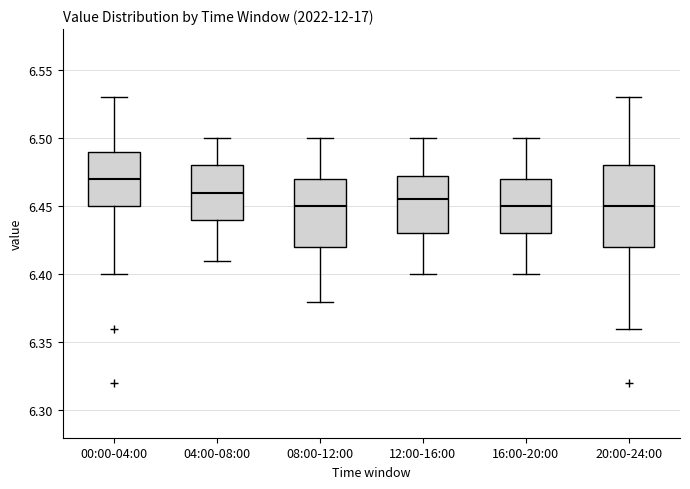

Reading left to right, transcribe this box plot: for each box, give where its median line is, the range the box spans, and where its two whiskers end, as read against the y-axis. The values are not printed on the chart, so give them approximately, as read against the axis.

00:00-04:00: median 6.470, box 6.450 to 6.490, whiskers 6.400 to 6.530
04:00-08:00: median 6.460, box 6.440 to 6.480, whiskers 6.410 to 6.500
08:00-12:00: median 6.450, box 6.420 to 6.470, whiskers 6.380 to 6.500
12:00-16:00: median 6.455, box 6.430 to 6.475, whiskers 6.400 to 6.500
16:00-20:00: median 6.450, box 6.430 to 6.470, whiskers 6.400 to 6.500
20:00-24:00: median 6.450, box 6.420 to 6.480, whiskers 6.360 to 6.530